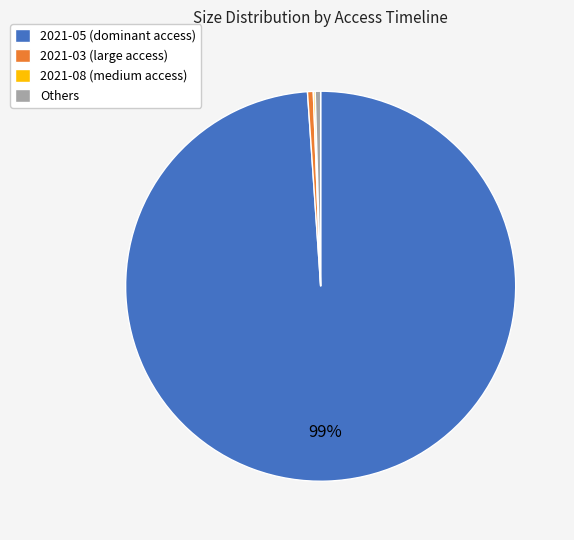

True or false: Others accounts for 0% of the total.

True